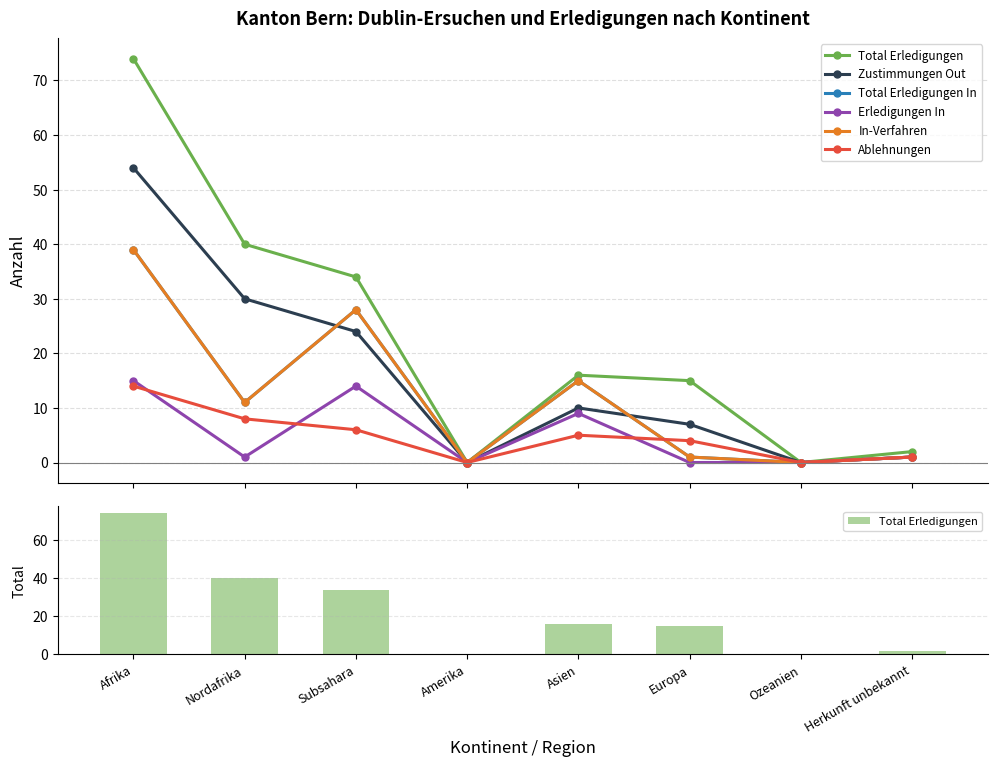

The Ablehnungen series shows 23 at Afrika. True or false?

False